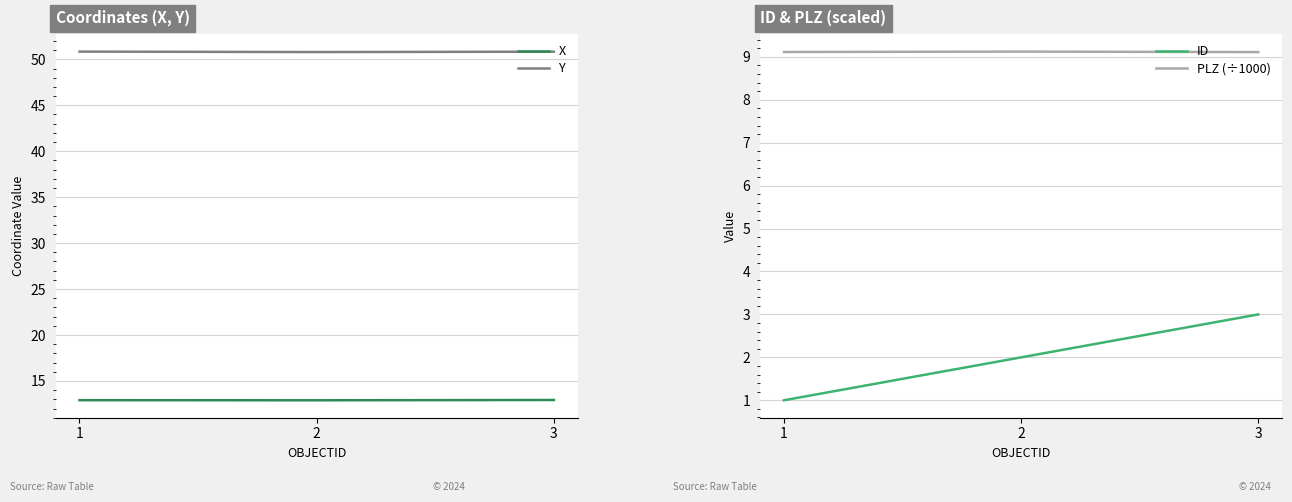

The value of PLZ (÷1000) at 3 is 9.1. True or false?

True